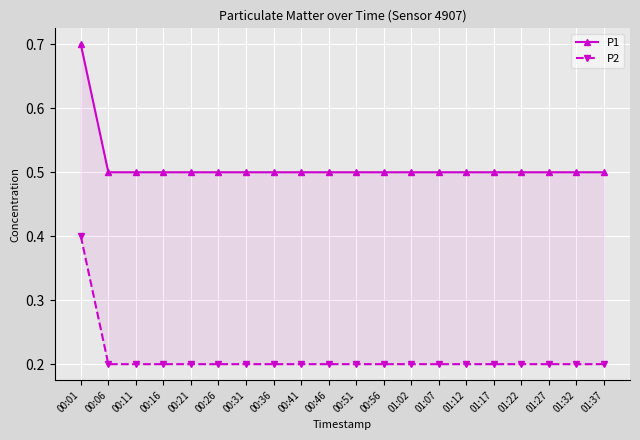

Reading left to right, what are all the values shown in this chart?

P1: 0.7	0.5	0.5	0.5	0.5	0.5	0.5	0.5	0.5	0.5	0.5	0.5	0.5	0.5	0.5	0.5	0.5	0.5	0.5	0.5
P2: 0.4	0.2	0.2	0.2	0.2	0.2	0.2	0.2	0.2	0.2	0.2	0.2	0.2	0.2	0.2	0.2	0.2	0.2	0.2	0.2